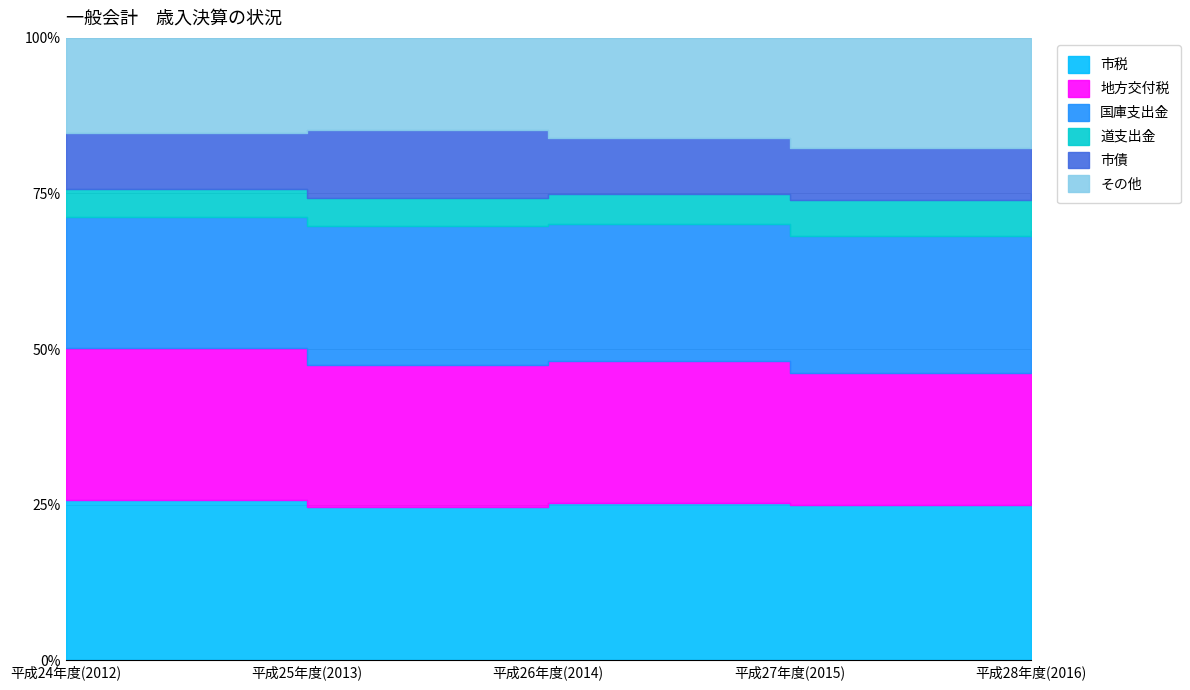

Which category has the highest value in the 市税 series?

平成28年度(2016)